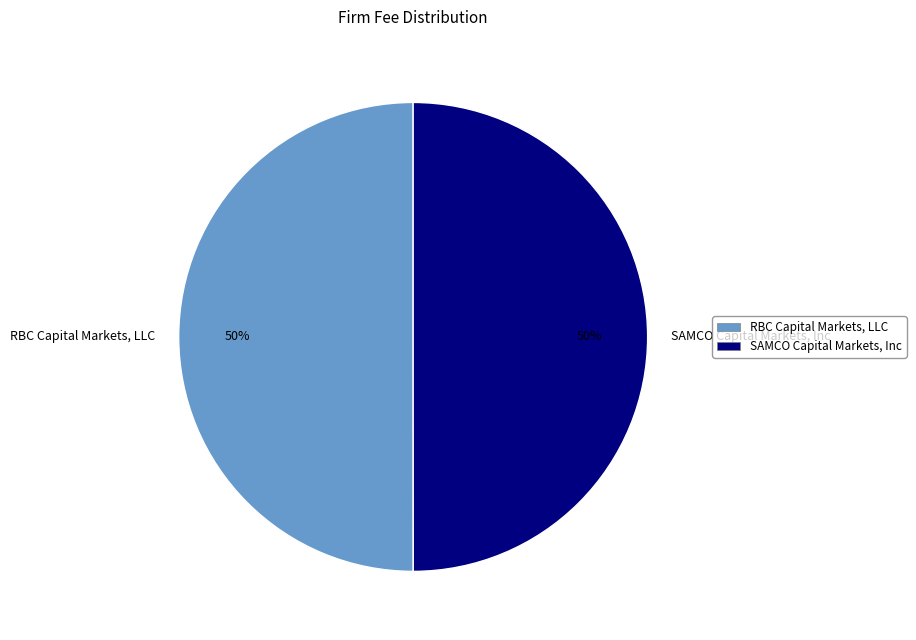

Approximately how many times larger is the value at RBC Capital Markets, LLC compared to SAMCO Capital Markets, Inc?

1.0